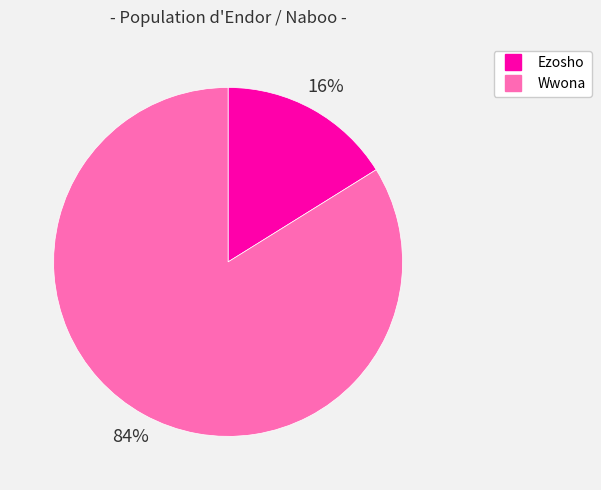

Which slice is the smallest?

Ezosho